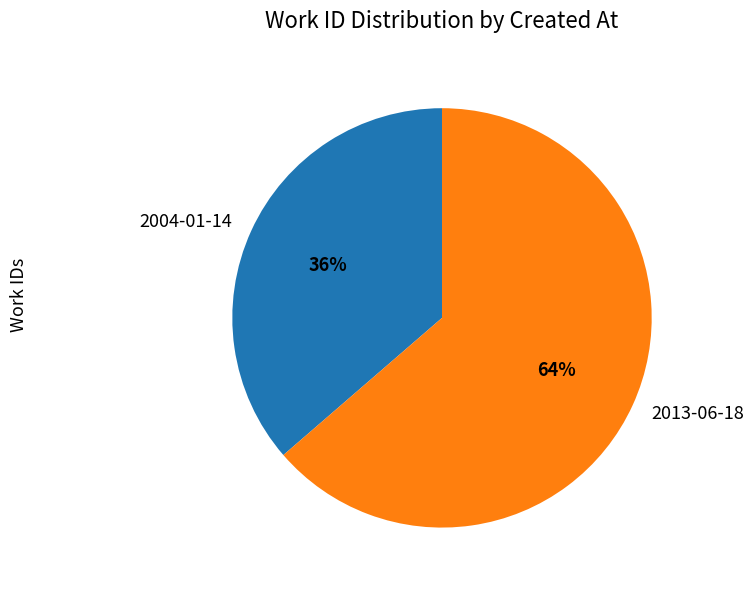

Is it true that 2013-06-18 is 64% of the pie?

True